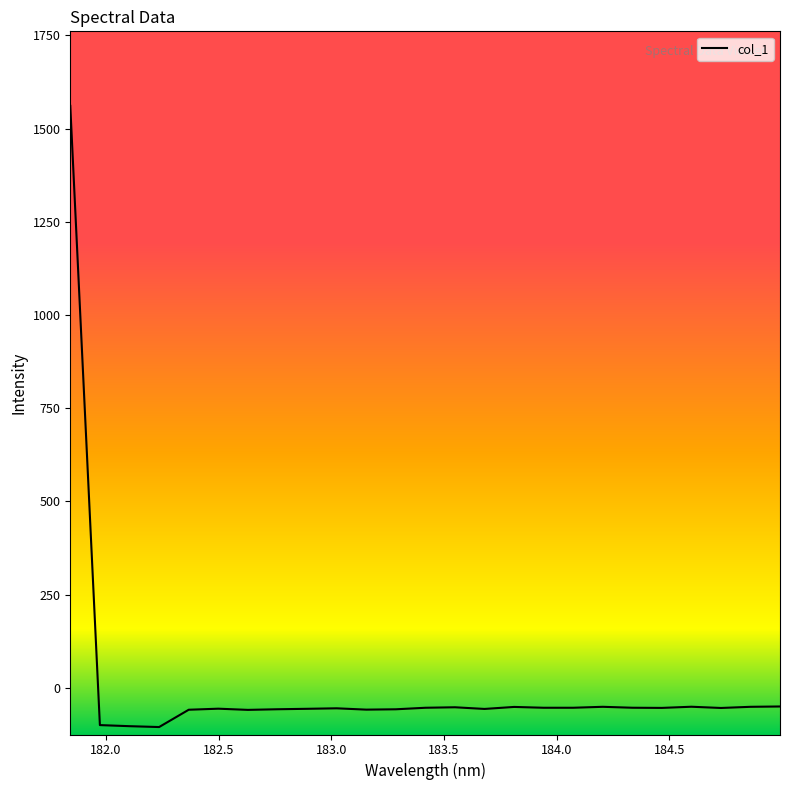

What is the difference between the maximum and minimum values?

1666.5